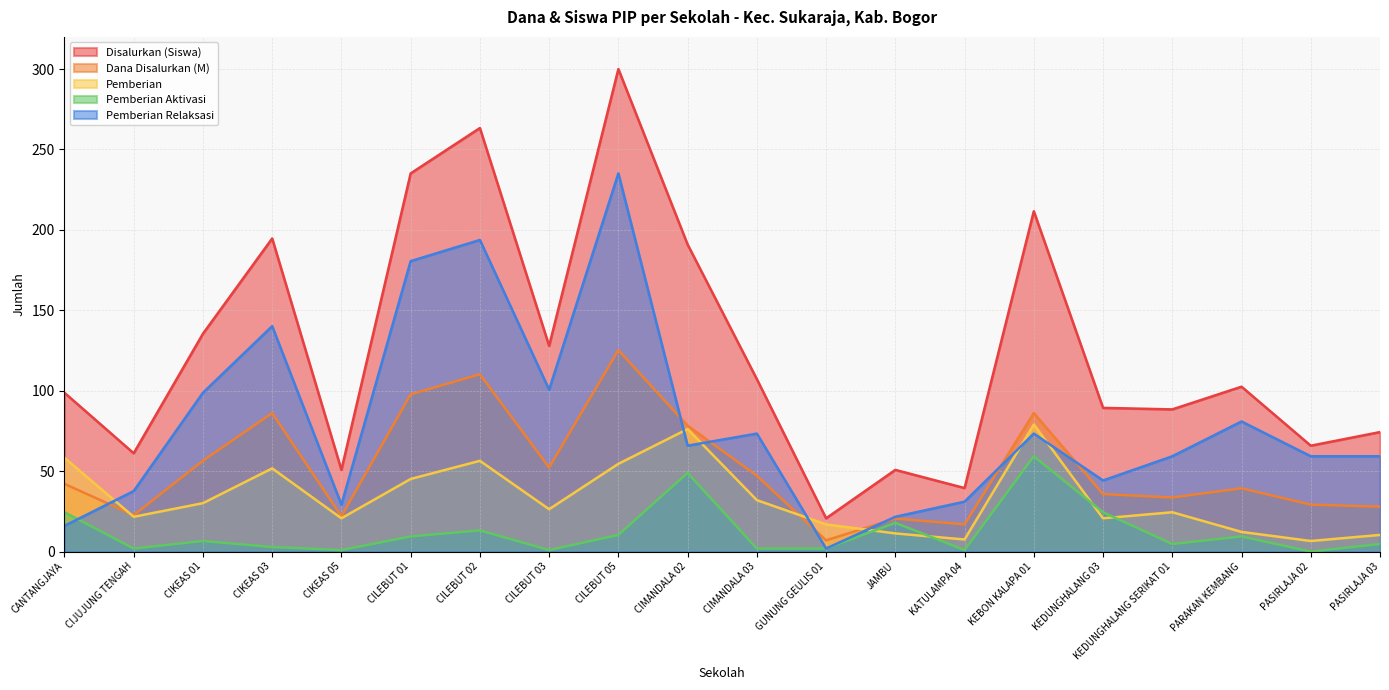

What is the value of the Pemberian Aktivasi point at the 8th from the left?

0.9